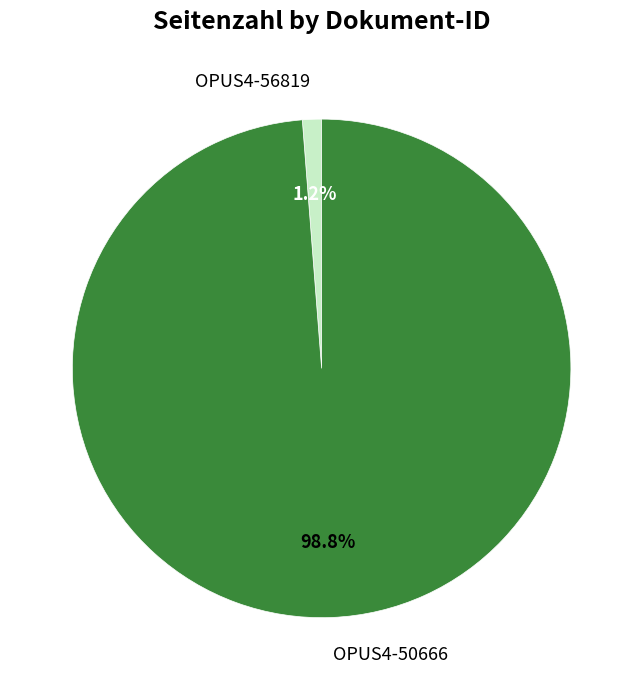

Between OPUS4-56819 and OPUS4-50666, which is larger?

OPUS4-50666